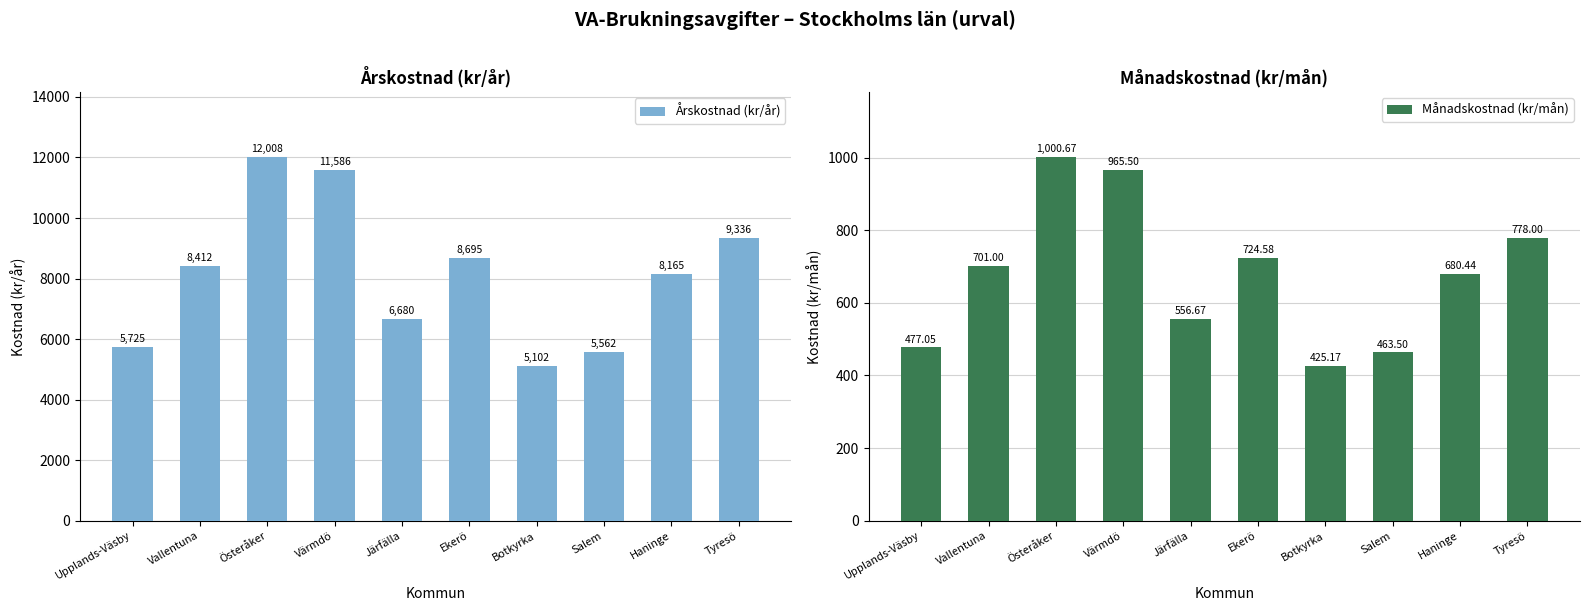

Which label corresponds to the largest value in the chart?

Österåker